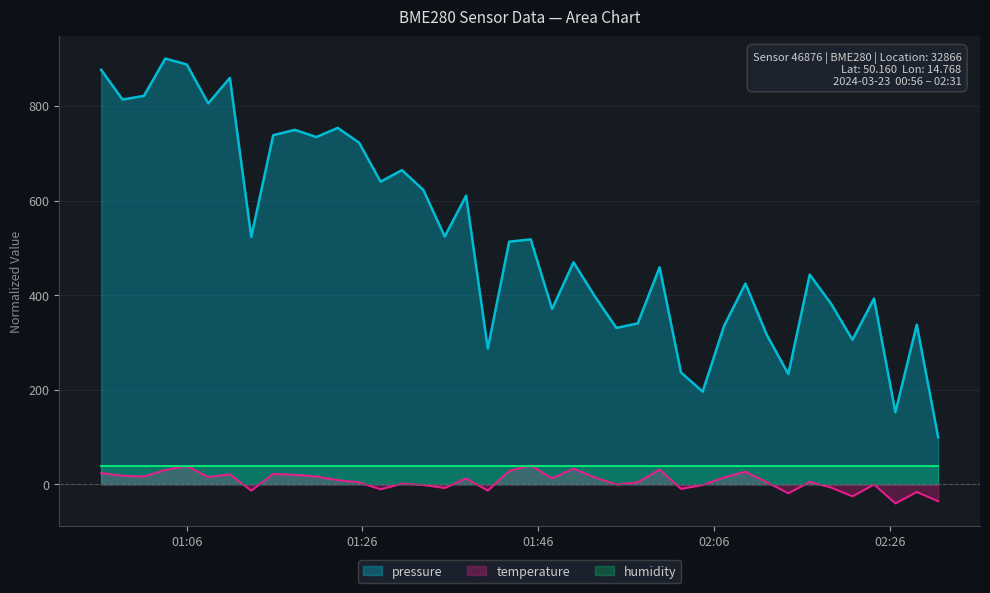

True or false: temperature and pressure cross at least once.

False